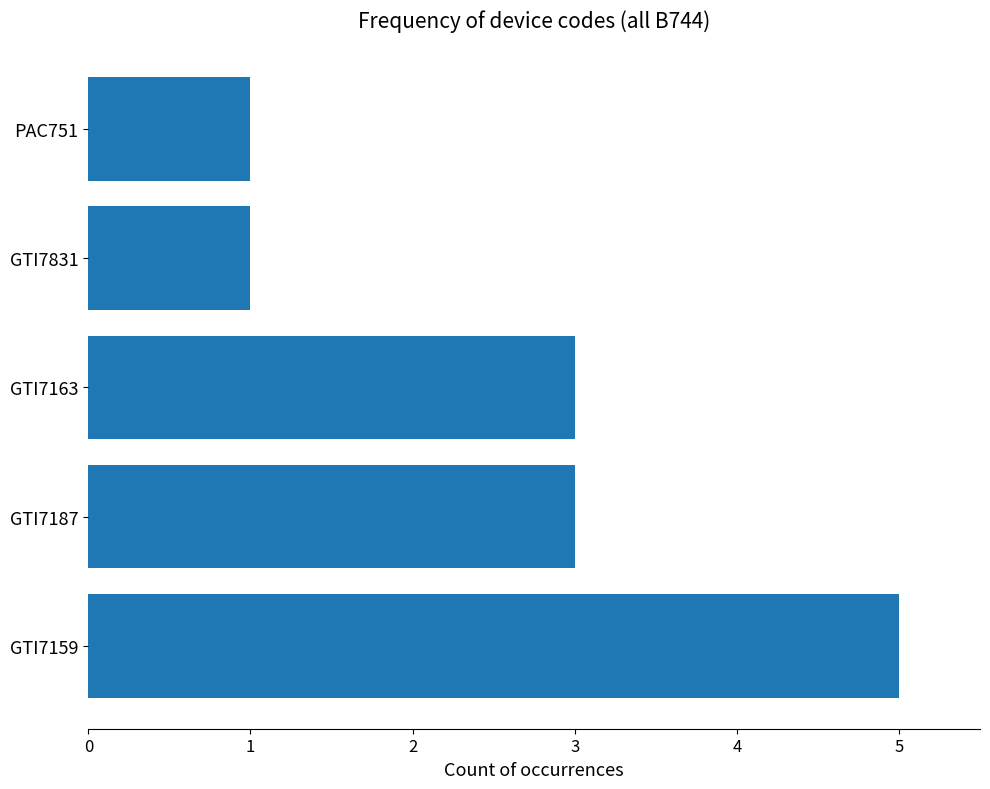

Count the values in the range 1 to 3.

4